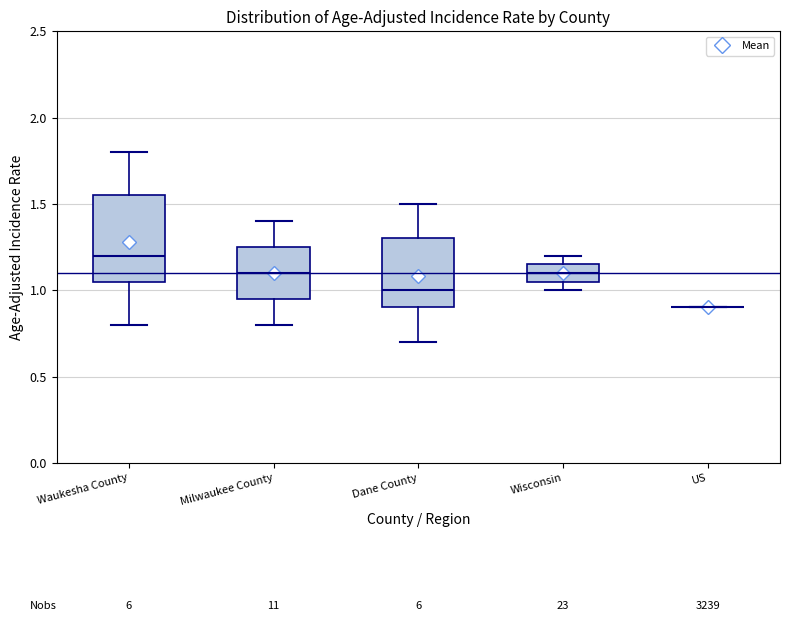

Comparing the boxes themselves (not the whiskers), which one is the tallest?

Waukesha County